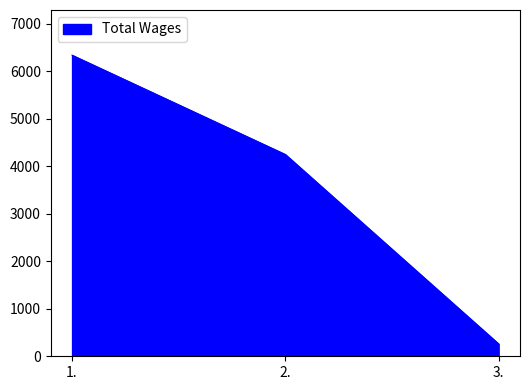

Rank the categories by value from lowest to highest.

3., 2., 1.